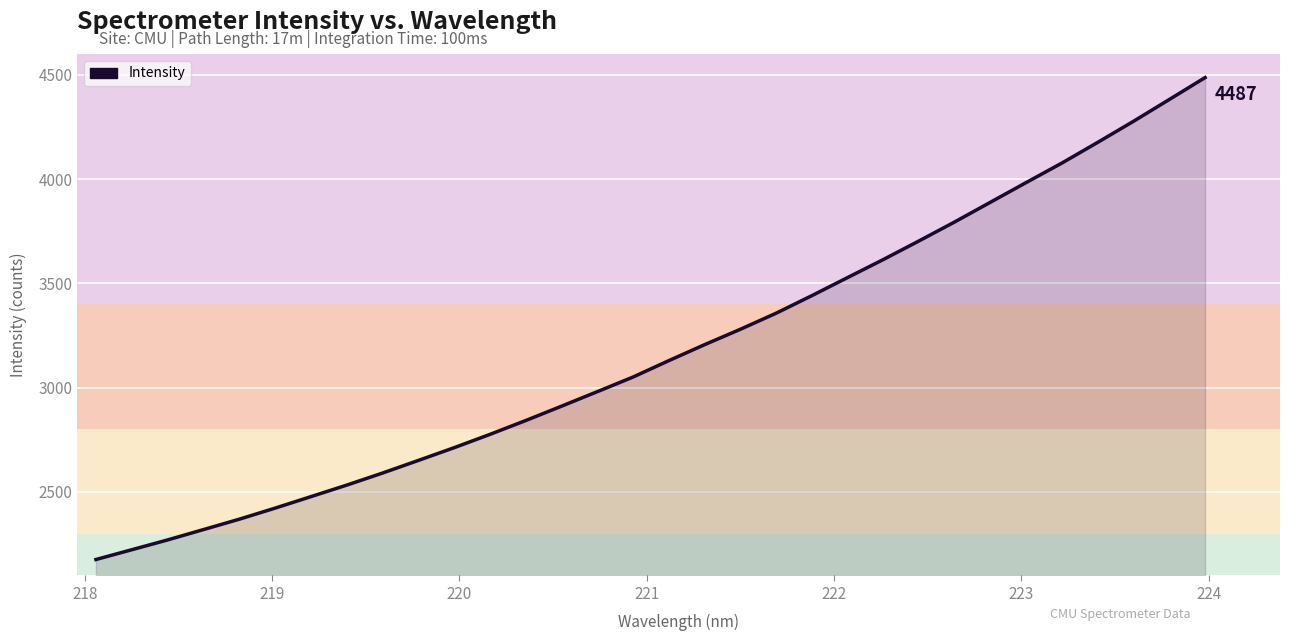

What is the greatest value displayed?

4486.8